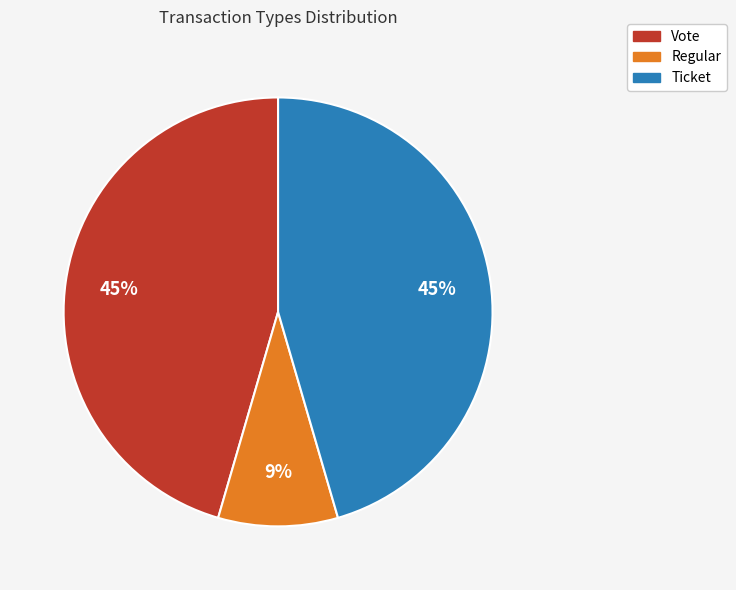

Is the sum of Ticket and Regular greater than half?

Yes